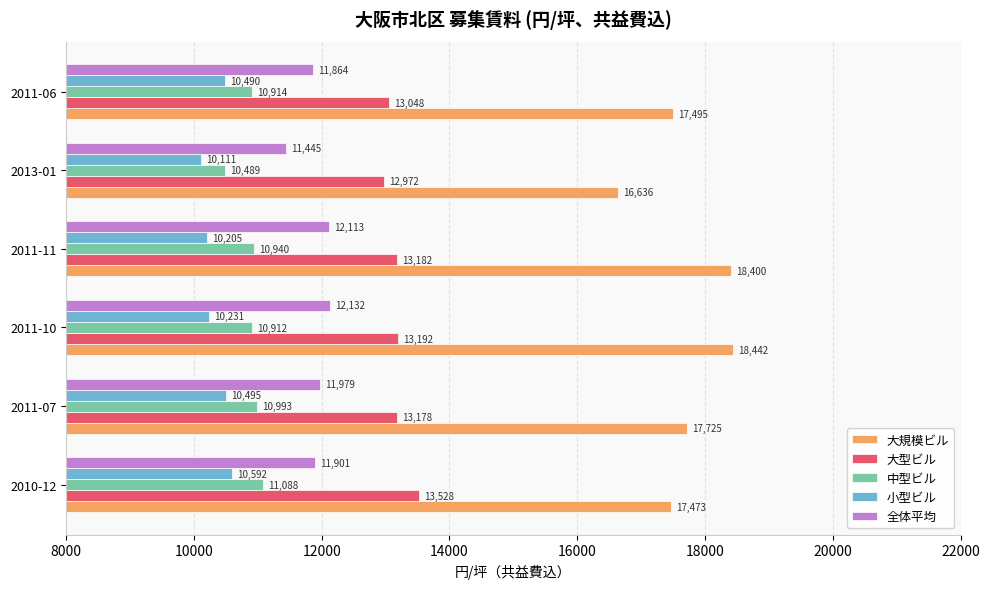

Count the number of categories in the chart.

6